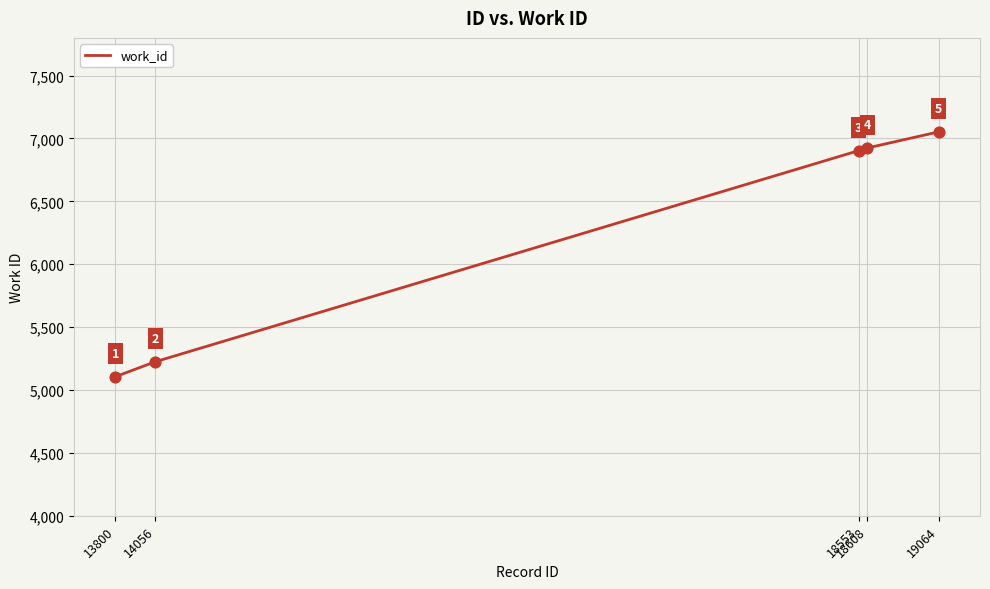

Which has a higher value, 13800 or 19064?

19064